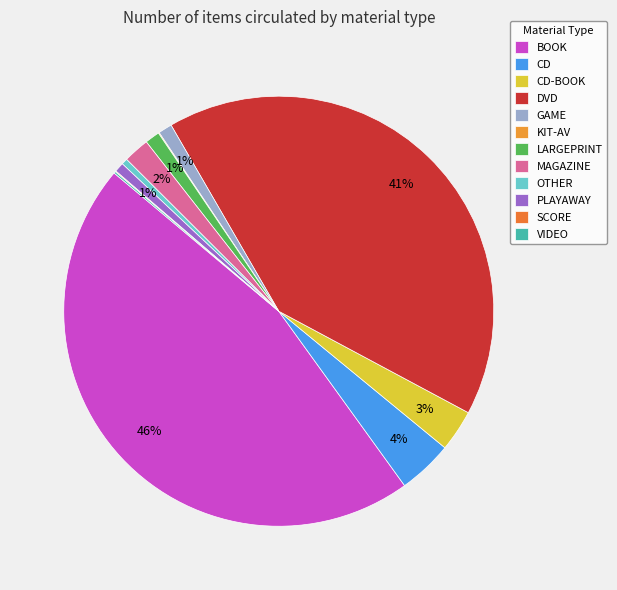

How many segments does this pie chart have?

12